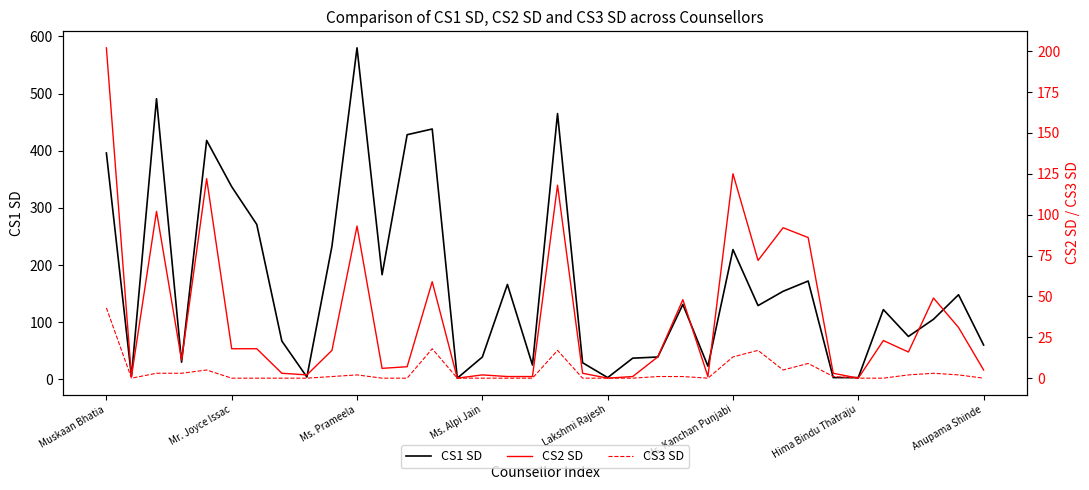

Between 17 and 33, which is larger?

33